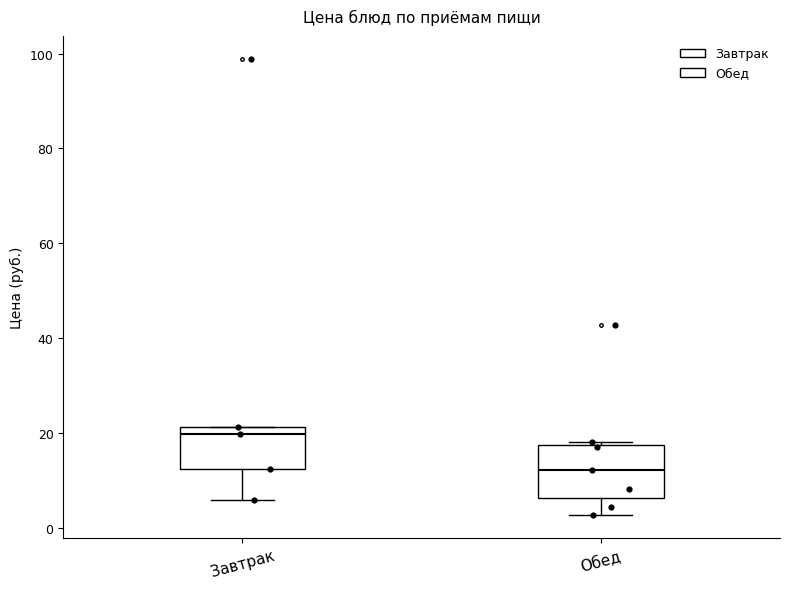

Reading left to right, read every box against the y-axis: the position of its median line, the range the box covers, and the ends of its whiskers. The values are not printed on the chart, so give them approximately, as read against the axis.

Завтрак: median 20, box 12 to 22, whiskers 6 to 22
Обед: median 12, box 6 to 18, whiskers 2 to 18